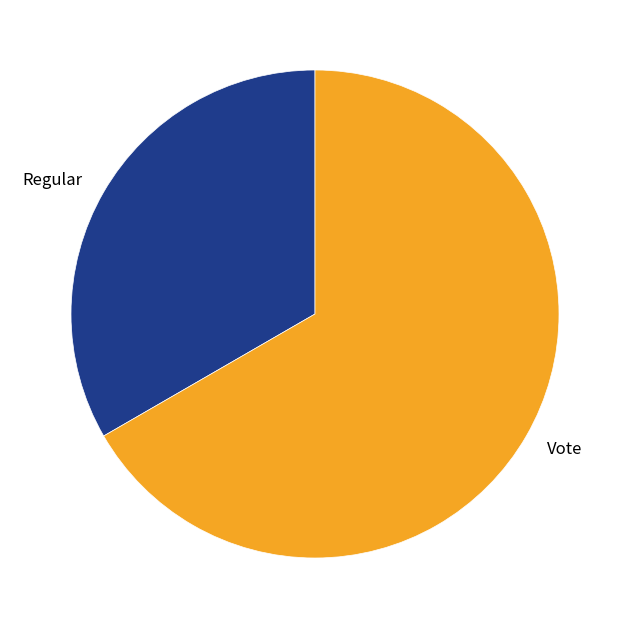

Is the sum of Regular and Vote greater than half?

Yes